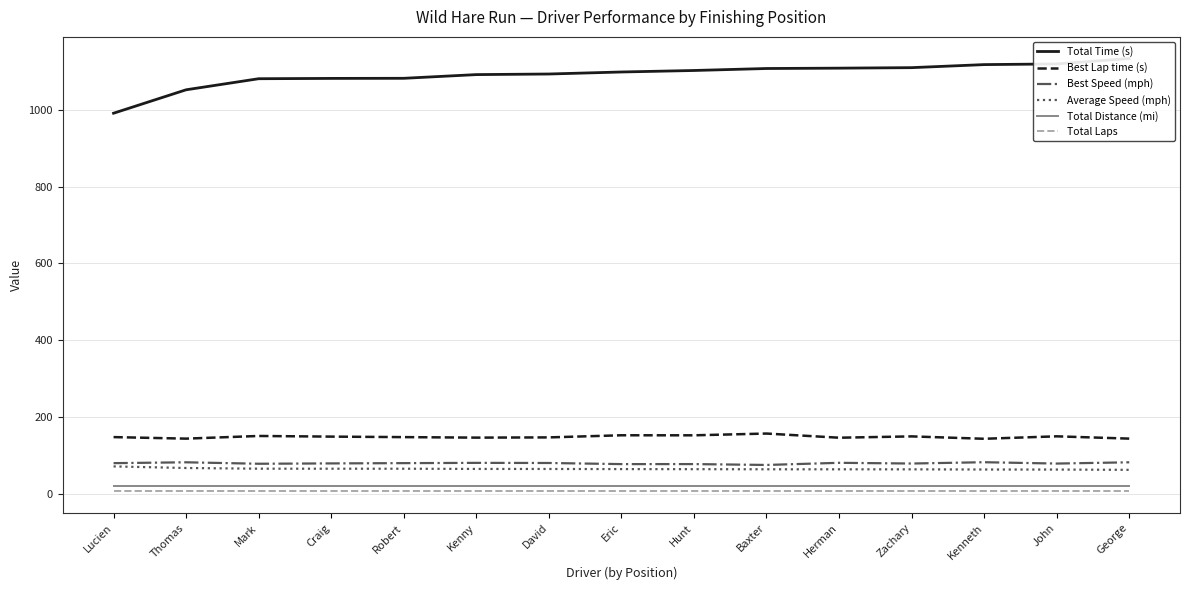

What is the lowest value of the Total Distance (mi) series?

19.6